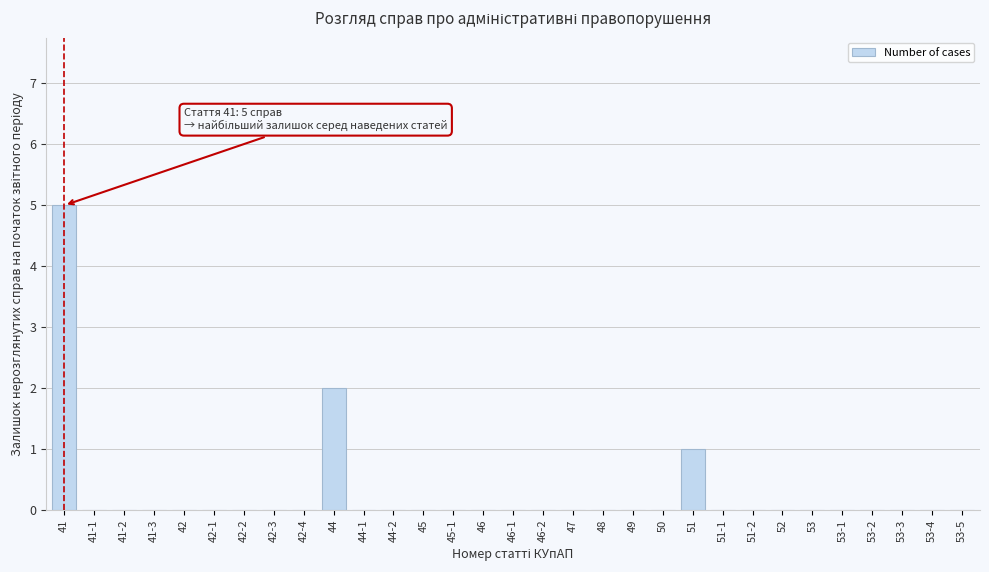

What is the greatest value displayed?

5